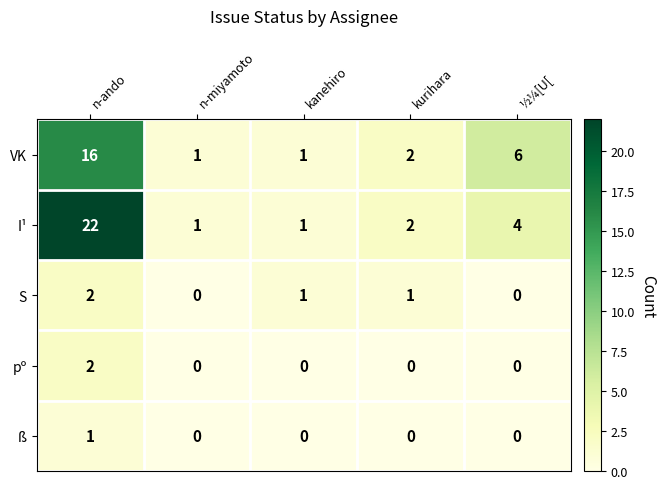

True or false: VK has a value of 6 at ½¼[U[.

True